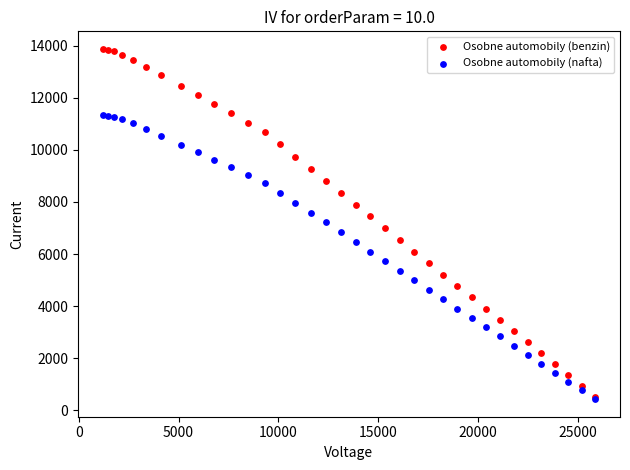

What are all the series names shown in the legend?

Osobne automobily (benzin), Osobne automobily (nafta)